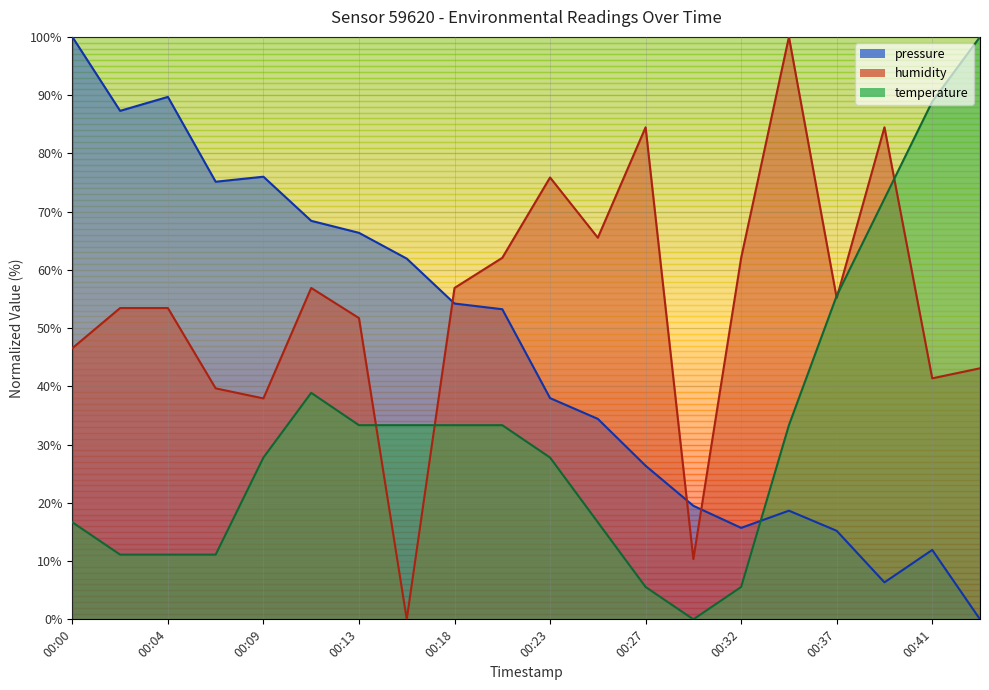

The value of humidity at 00:20 is 95.8. True or false?

False